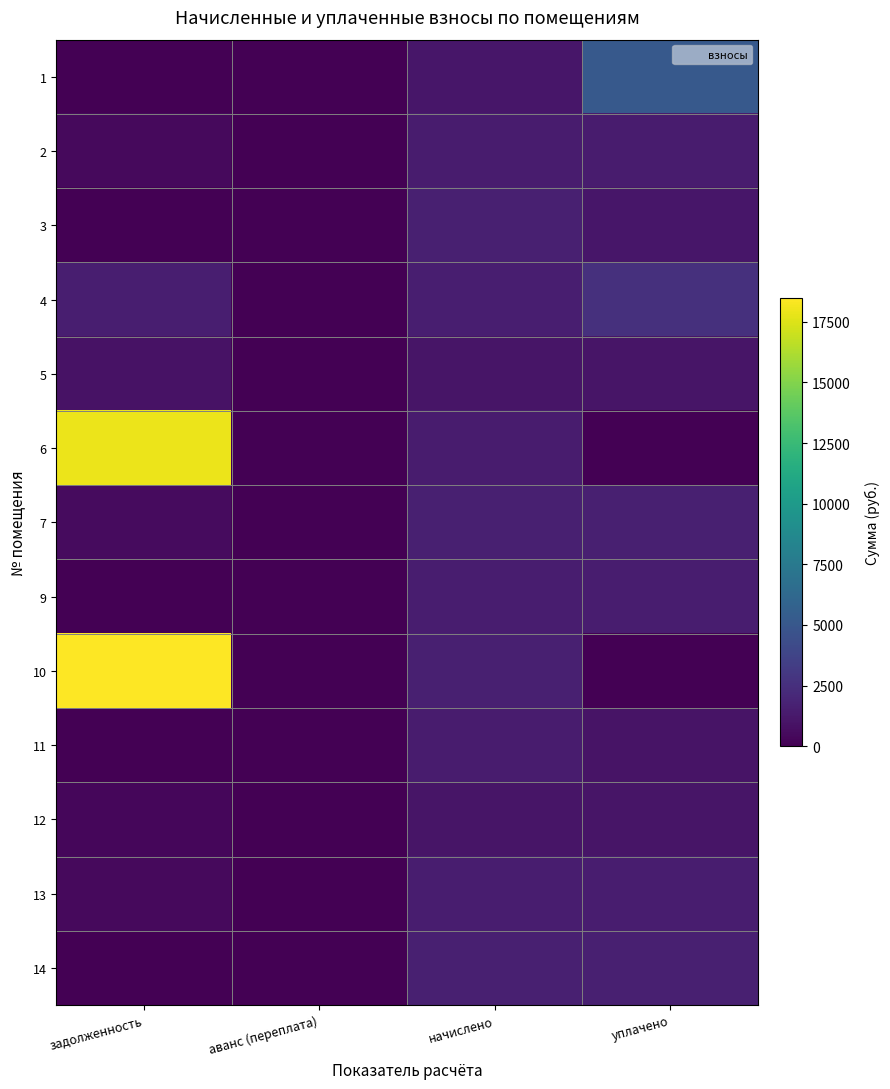

Rank the series at начислено from lowest to highest value.

12, 5, 1, 2, 6, 11, 13, 9, 4, 14, 3, 7, 10